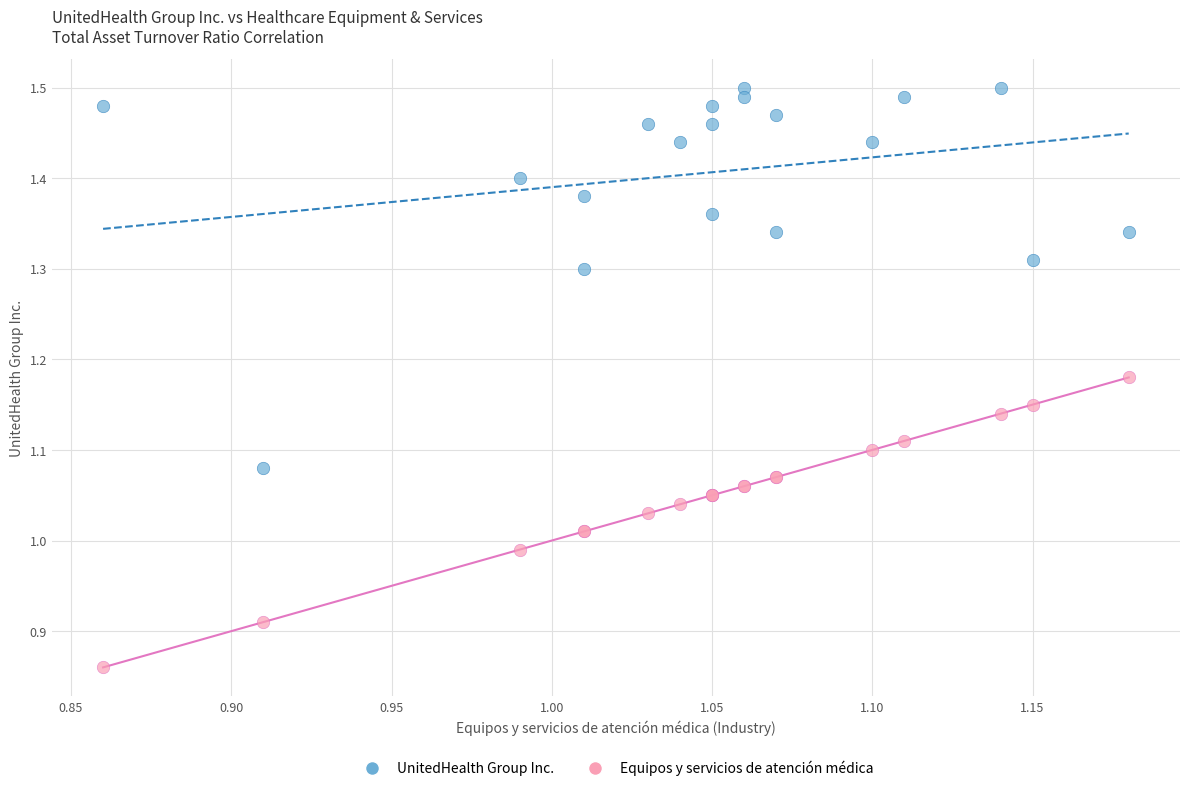

Which series has the widest spread of Y values?

UnitedHealth Group Inc.